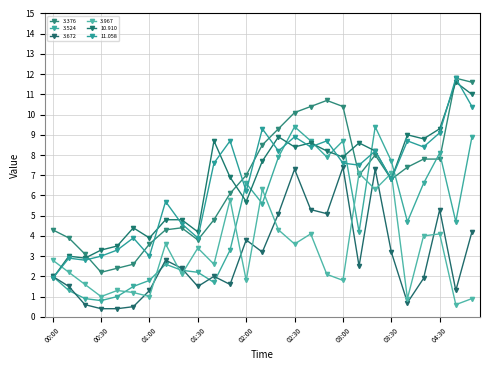

Reading right to left, transcribe all the data shown in this chart.

3.376: 11.6	11.8	7.8	7.8	7.4	6.8	8.0	7.0	10.4	10.7	10.4	10.1	9.3	8.5	7.0	6.1	4.8	3.8	4.4	4.3	3.6	2.6	2.4	2.2	3.1	3.9	4.3
3.524: 8.9	4.7	8.1	6.6	4.7	7.7	9.4	4.2	8.7	7.9	8.7	9.4	7.9	5.6	6.6	3.3	1.7	2.2	2.3	2.6	1.8	1.5	1.0	0.8	0.9	1.3	2.0
3.672: 4.2	1.3	5.3	1.9	0.7	3.2	7.3	2.5	7.4	5.1	5.3	7.3	5.1	3.2	3.8	1.6	2.0	1.5	2.4	2.8	1.3	0.5	0.4	0.4	0.6	1.5	2.0
3.967: 0.9	0.6	4.1	4.0	0.9	7.1	6.3	7.1	1.8	2.1	4.1	3.6	4.3	6.3	1.8	5.8	2.6	3.4	2.1	3.6	1.0	1.2	1.3	1.0	1.6	2.2	2.8
10.910: 11.0	11.6	9.3	8.8	9.0	6.8	8.2	8.6	7.9	8.2	8.6	8.4	8.9	7.7	5.7	6.9	8.7	4.2	4.8	4.8	3.9	4.4	3.5	3.3	2.9	3.0	1.9
11.058: 10.4	11.8	9.1	8.4	8.7	6.8	8.2	7.5	7.6	8.7	8.4	8.9	8.2	9.3	6.2	8.7	7.6	3.9	4.6	5.7	3.0	3.9	3.3	3.0	2.8	2.9	1.9